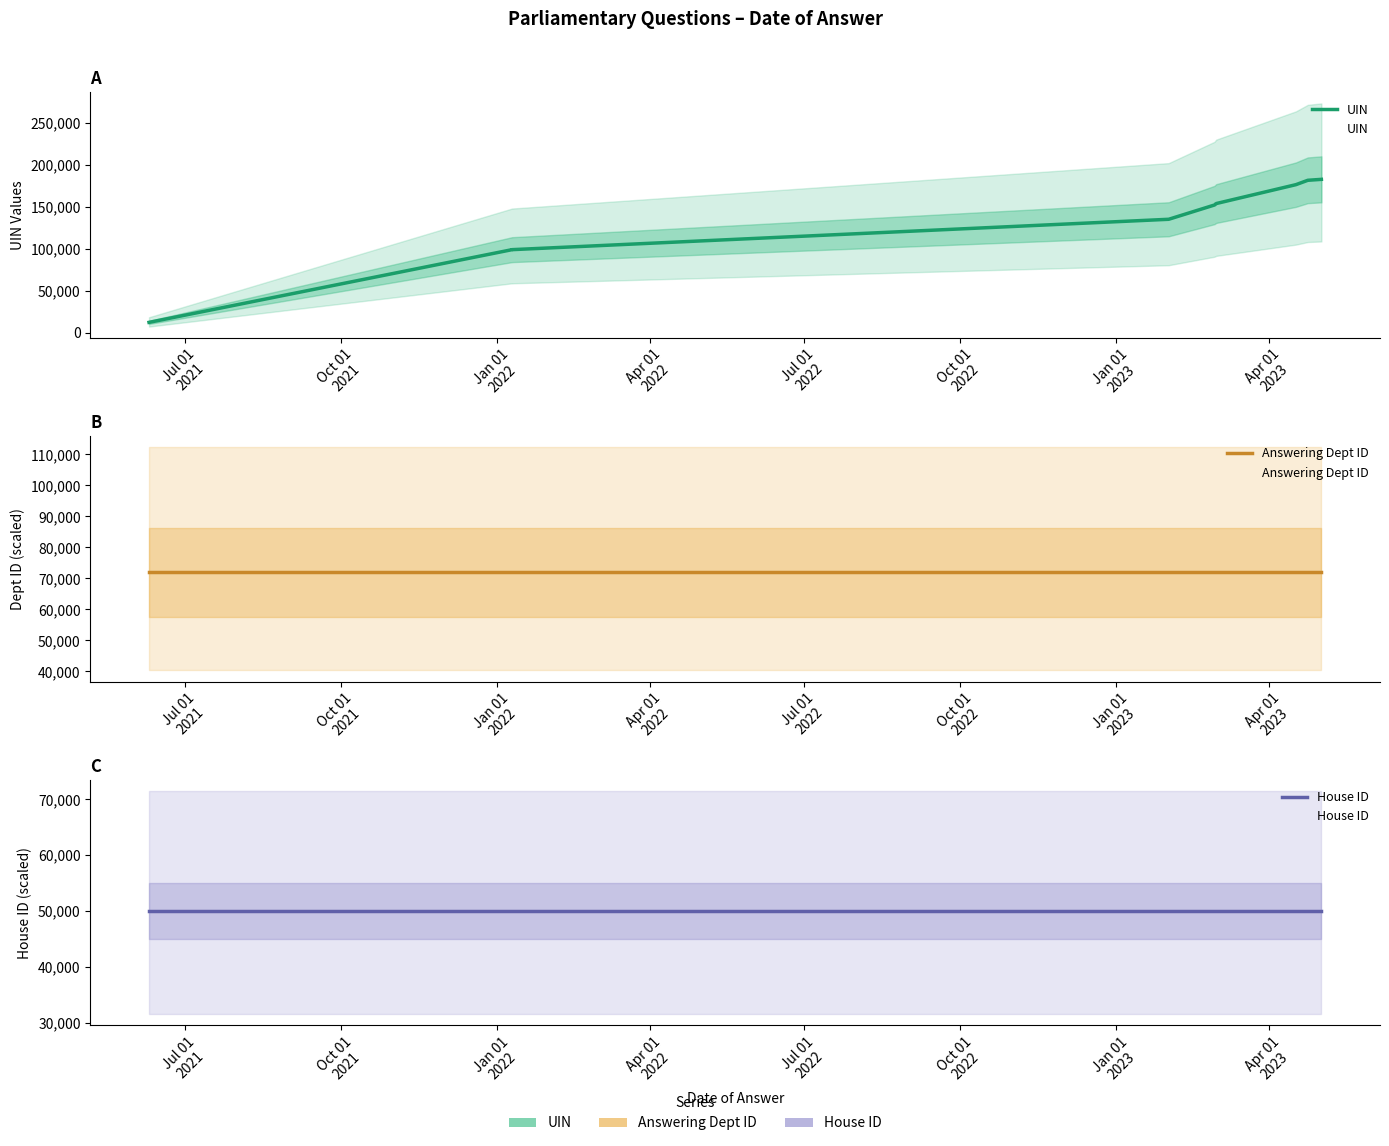

How many lines are shown in the chart?

3